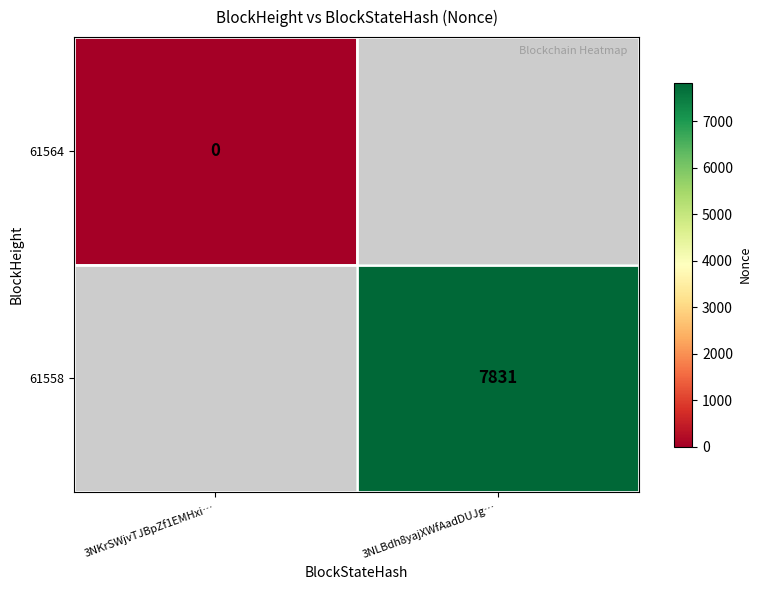

True or false: 61558 has a value of 2761 at 3NLBdh8yajXWfAadDUJg….

False